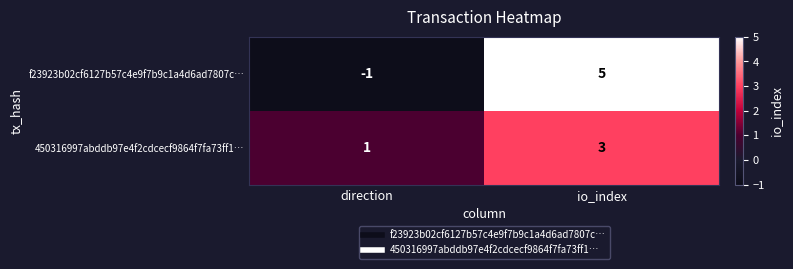

At which category is the sum across all series the highest?

io_index